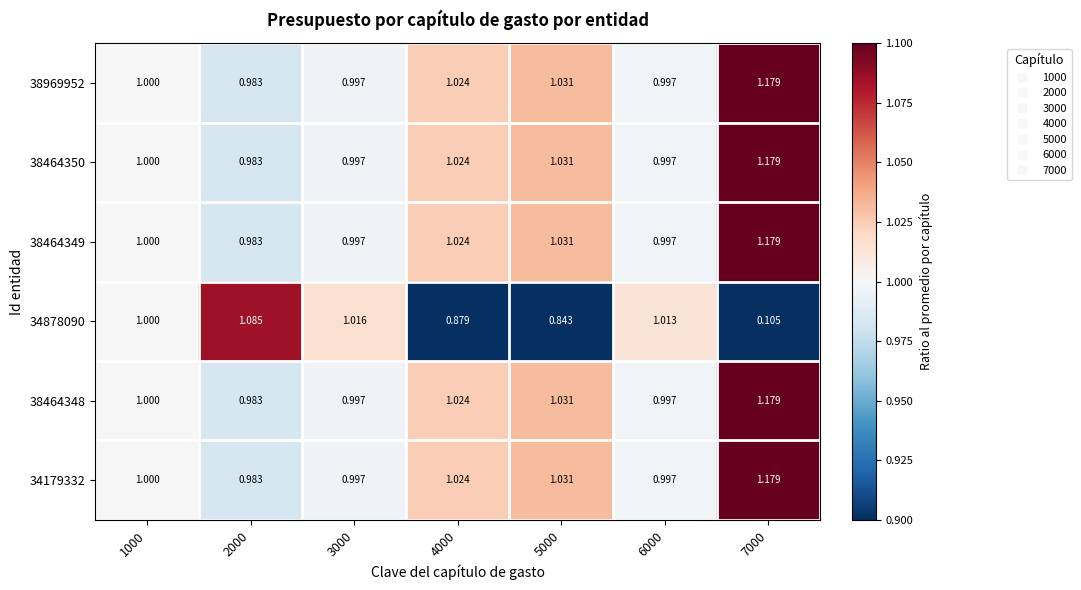

Is the value of 34179332 at 4000 greater than the value of 38464349 at 1000?

Yes